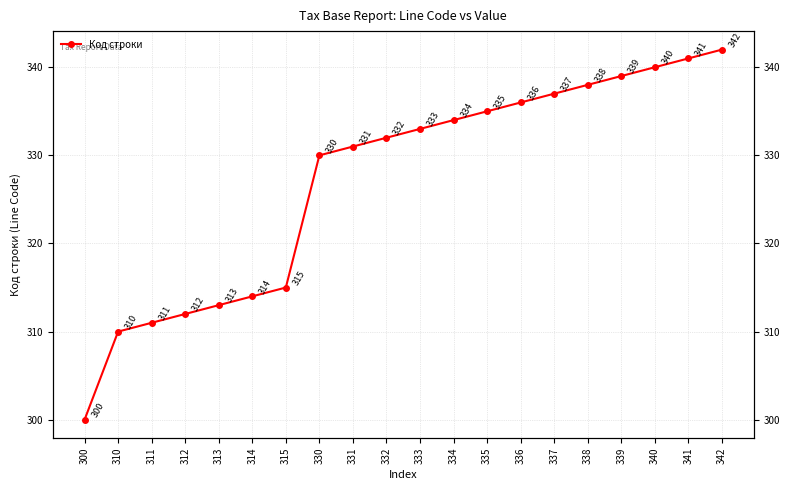

Is it true that the value at 334 is 334?

True